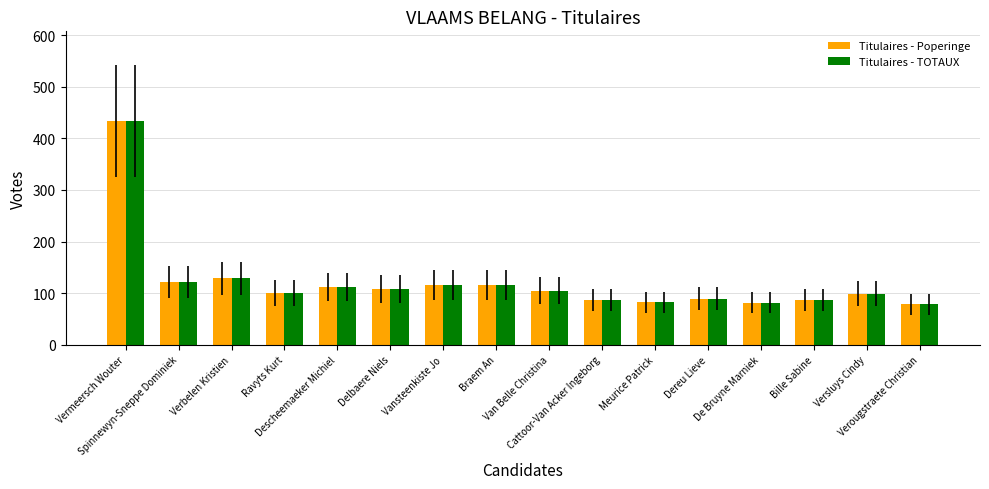

What is the lowest value of the Titulaires - Poperinge series?

78